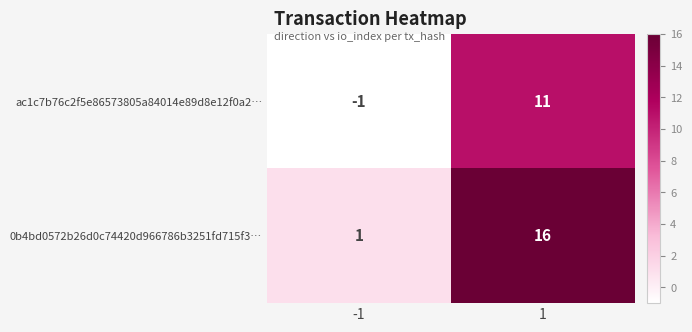

Rank the series by their maximum value, from highest to lowest.

0b4bd0572b26d0c74420d966786b3251fd715f3…, ac1c7b76c2f5e86573805a84014e89d8e12f0a2…